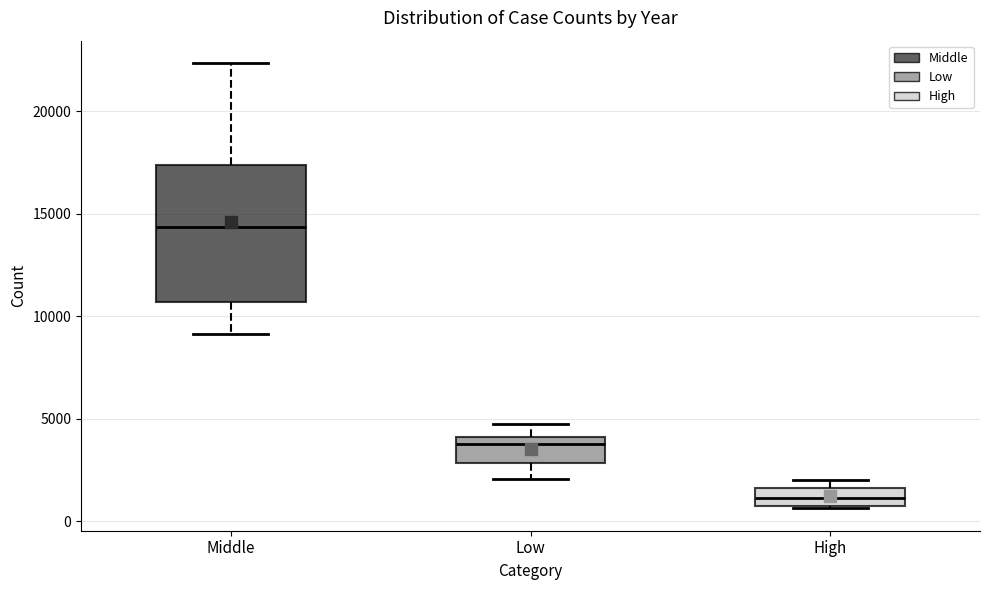

Reading left to right, transcribe this box plot: for each box, give where its median line is, the range the box spans, and where its two whiskers end, as read against the y-axis. The values are not printed on the chart, so give them approximately, as read against the axis.

Middle: median 14500, box 10500 to 17500, whiskers 9000 to 22500
Low: median 4000 (just below the box's upper edge), box 3000 to 4000, whiskers 2000 to 4500
High: median 1000, box 500 to 1500, whiskers 500 to 2000